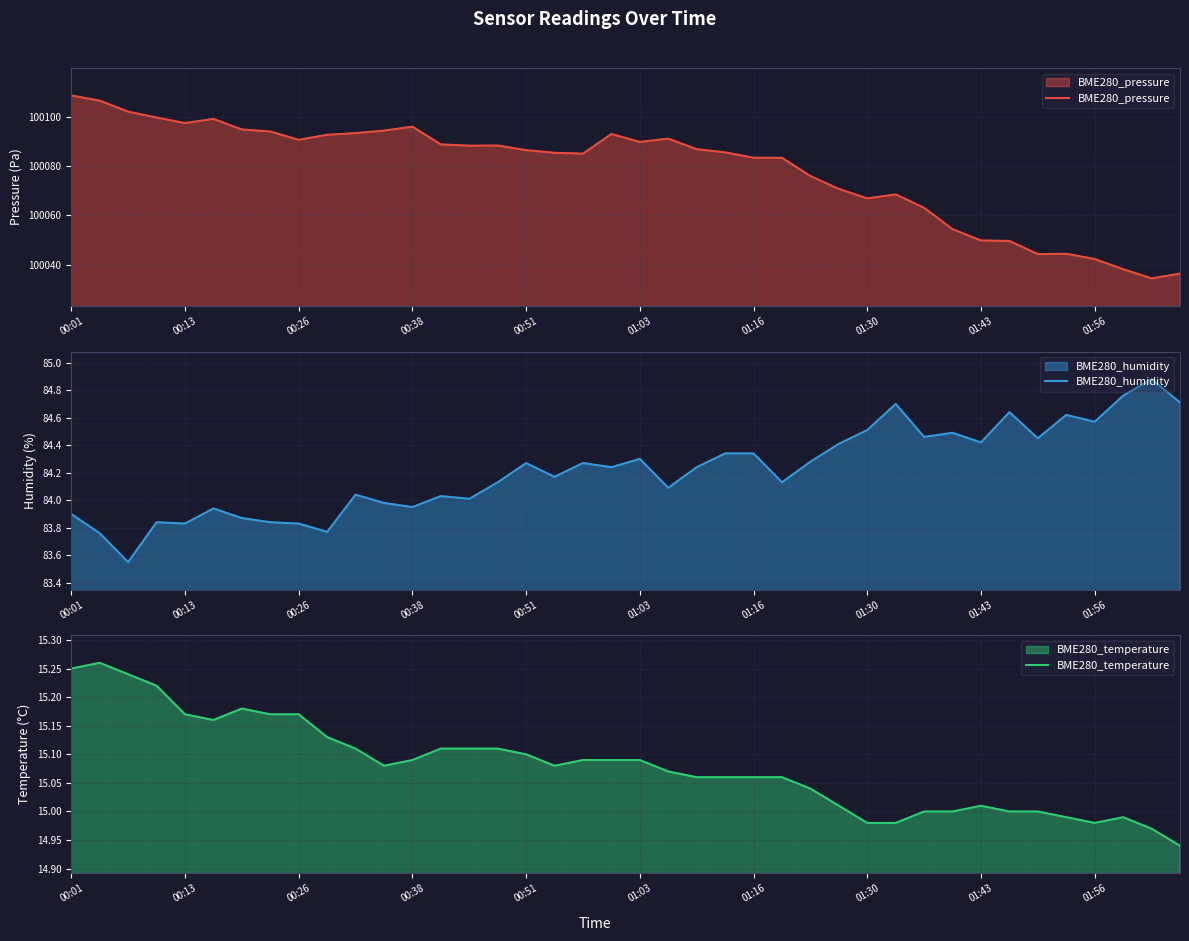

True or false: BME280_pressure has a value of 100097.5 at 00:13.

True